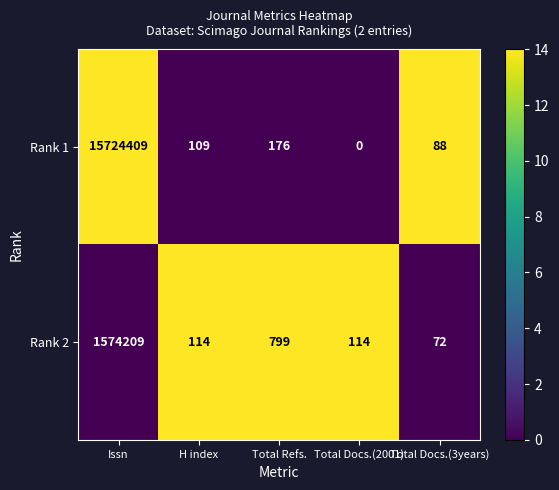

How many series are shown in this chart?

2